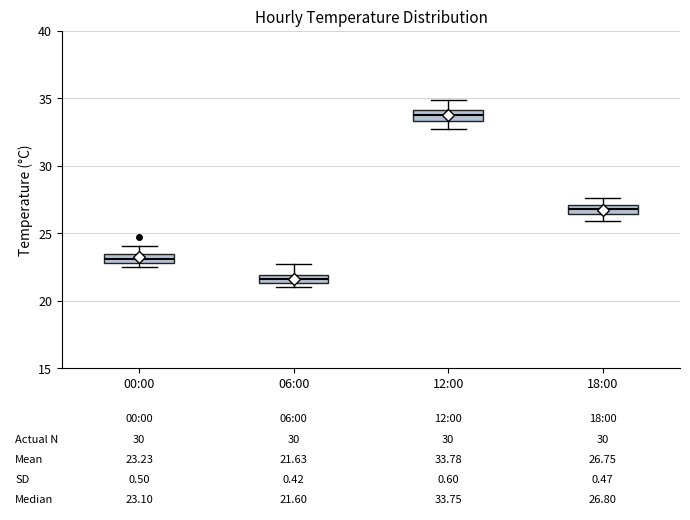

Which box's median line is the lowest?

06:00